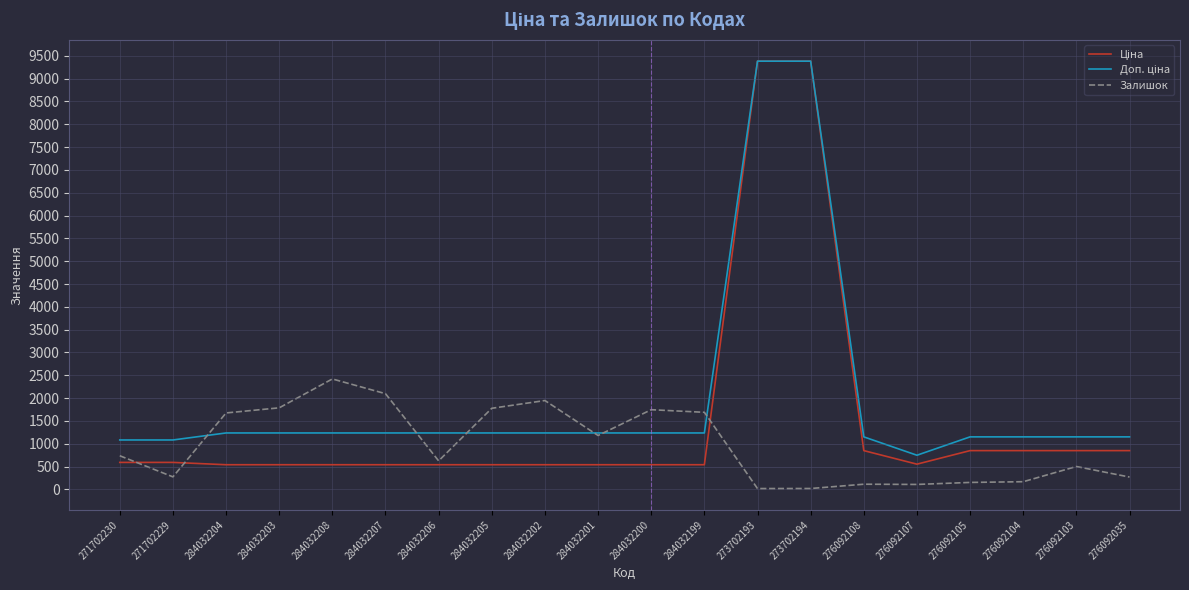

Between 284032208 and 284032201, which series saw the biggest shift?

Залишок